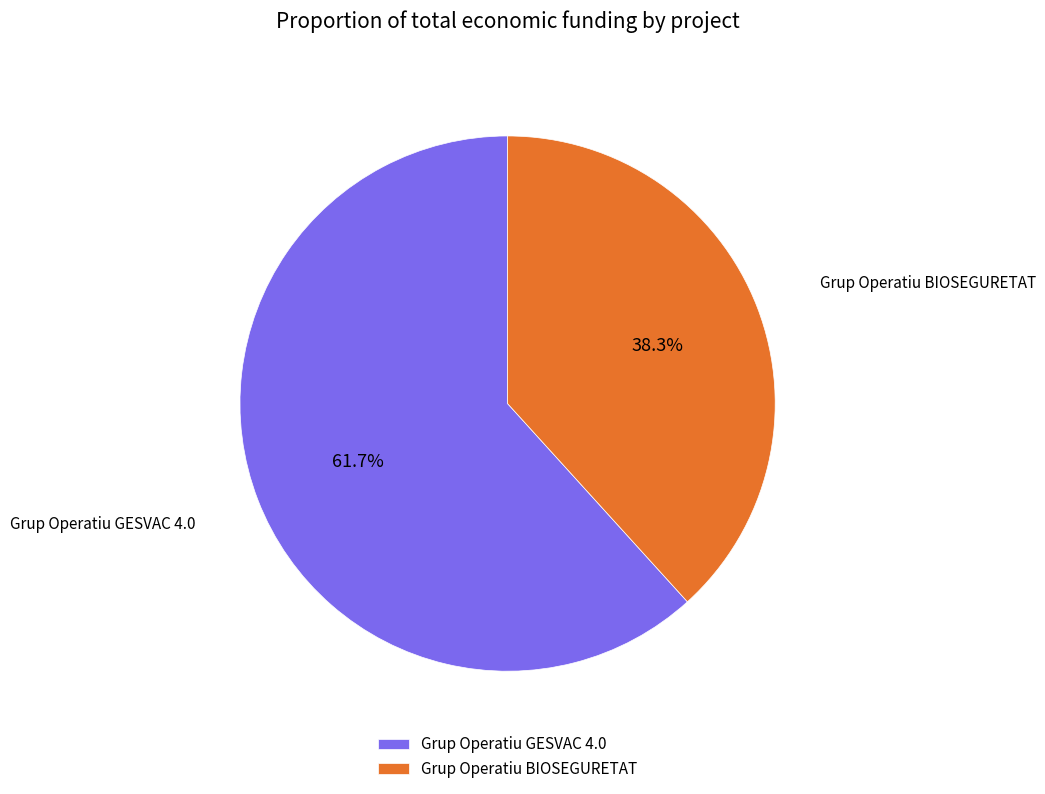

Which slice represents more than half of the pie?

Grup Operatiu GESVAC 4.0